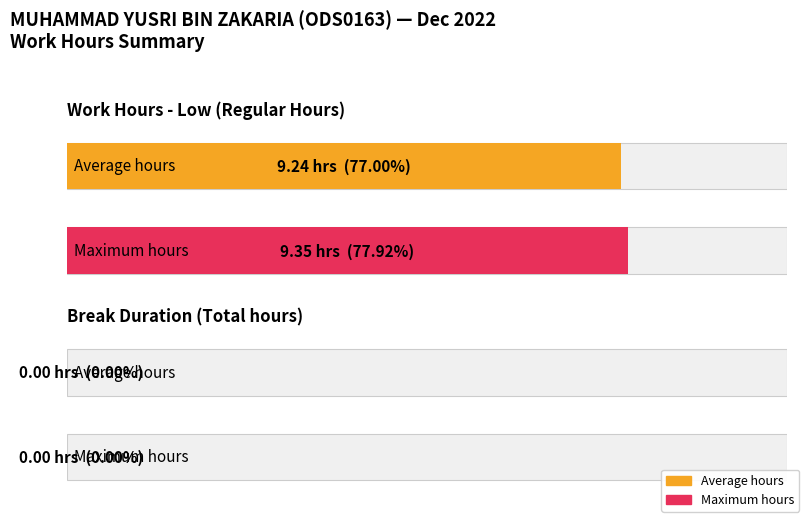

Is it true that Break Total equals 0.0 at 10?

True